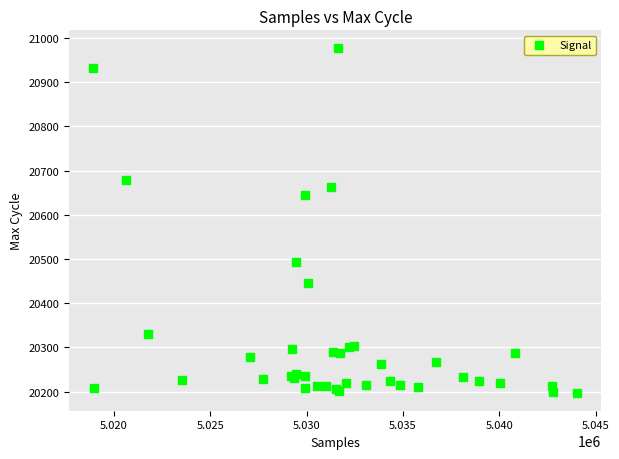

What Y value in the scatter plot is closest to 20587?

20645